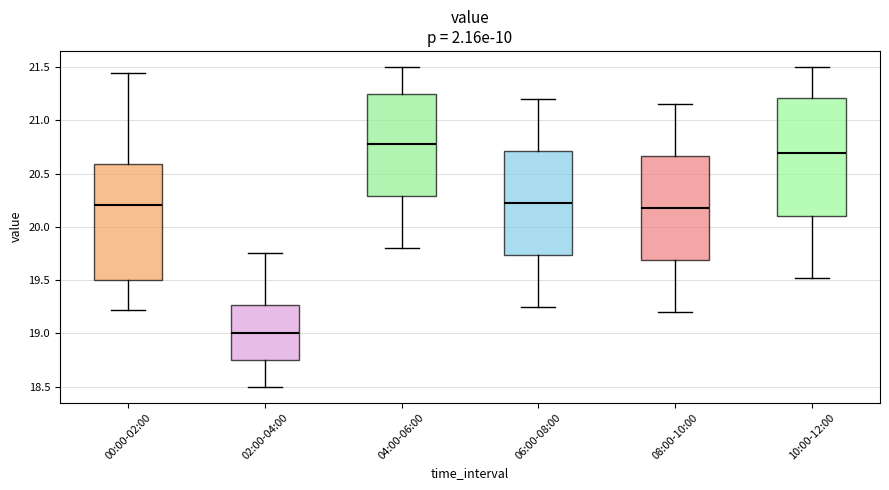

Reading left to right, read every box against the y-axis: the position of its median line, the range the box covers, and the ends of its whiskers. The values are not printed on the chart, so give them approximately, as read against the axis.

00:00-02:00: median 20.20, box 19.50 to 20.60, whiskers 19.20 to 21.45
02:00-04:00: median 19.00, box 18.75 to 19.25, whiskers 18.50 to 19.75
04:00-06:00: median 20.80, box 20.30 to 21.25, whiskers 19.80 to 21.50
06:00-08:00: median 20.25, box 19.75 to 20.70, whiskers 19.25 to 21.20
08:00-10:00: median 20.20, box 19.70 to 20.65, whiskers 19.20 to 21.15
10:00-12:00: median 20.70, box 20.10 to 21.20, whiskers 19.50 to 21.50